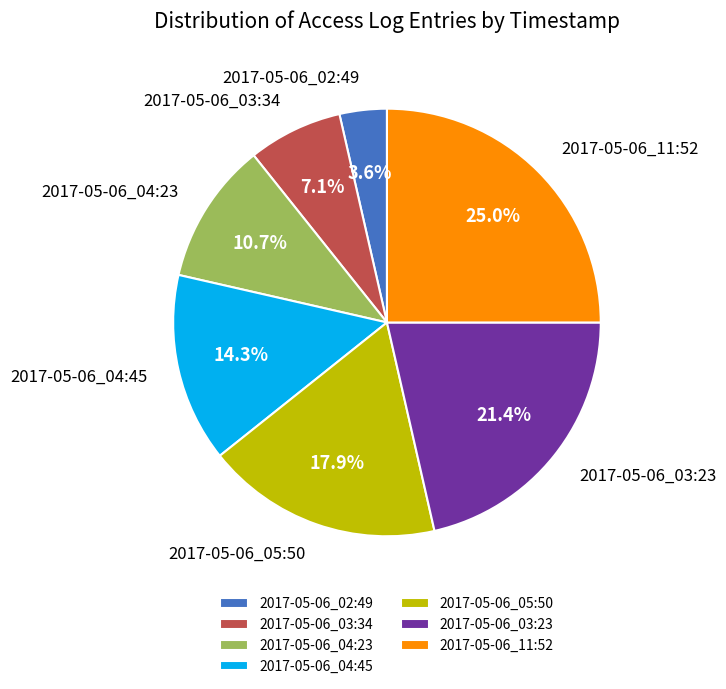

How many segments does this pie chart have?

7